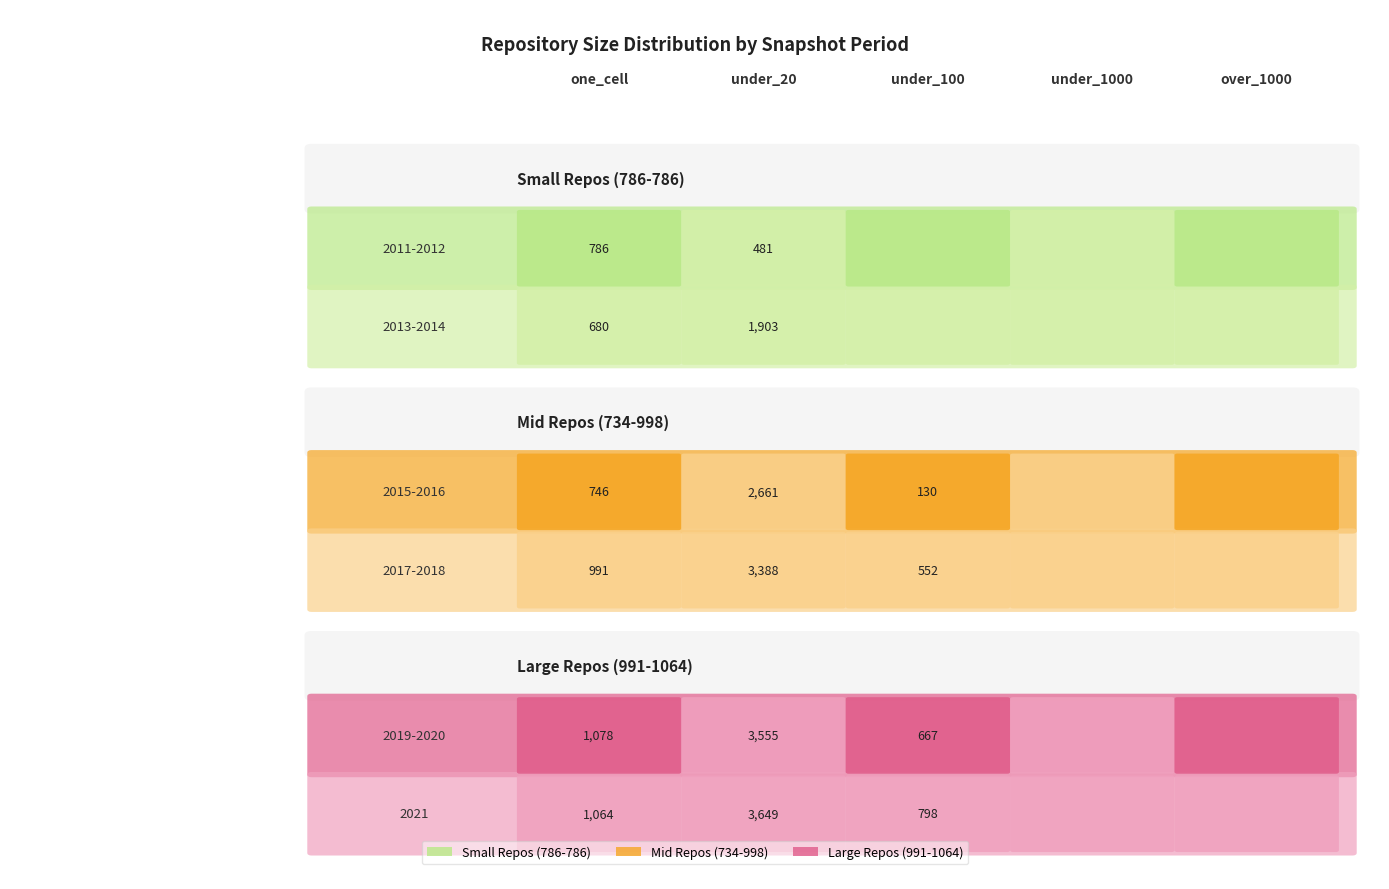

Is the value of 2011-2012 at over_thousand_cells greater than the value of 2021 at under_hundred_cells?

No